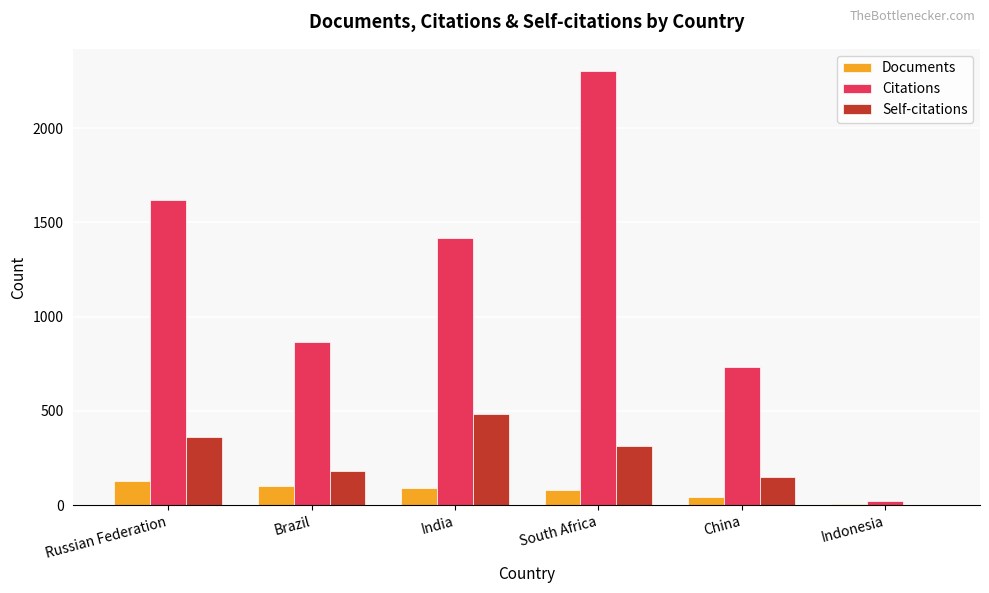

What is the approximate value of Citations at Brazil?

863